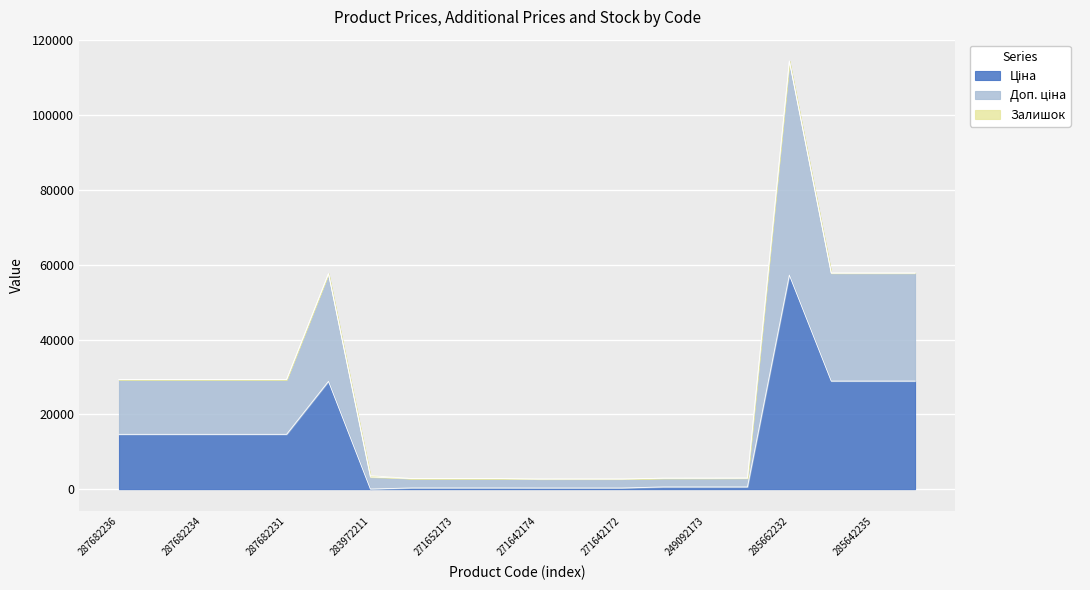

The Ціна series shows 14649.6 at 287682231. True or false?

True